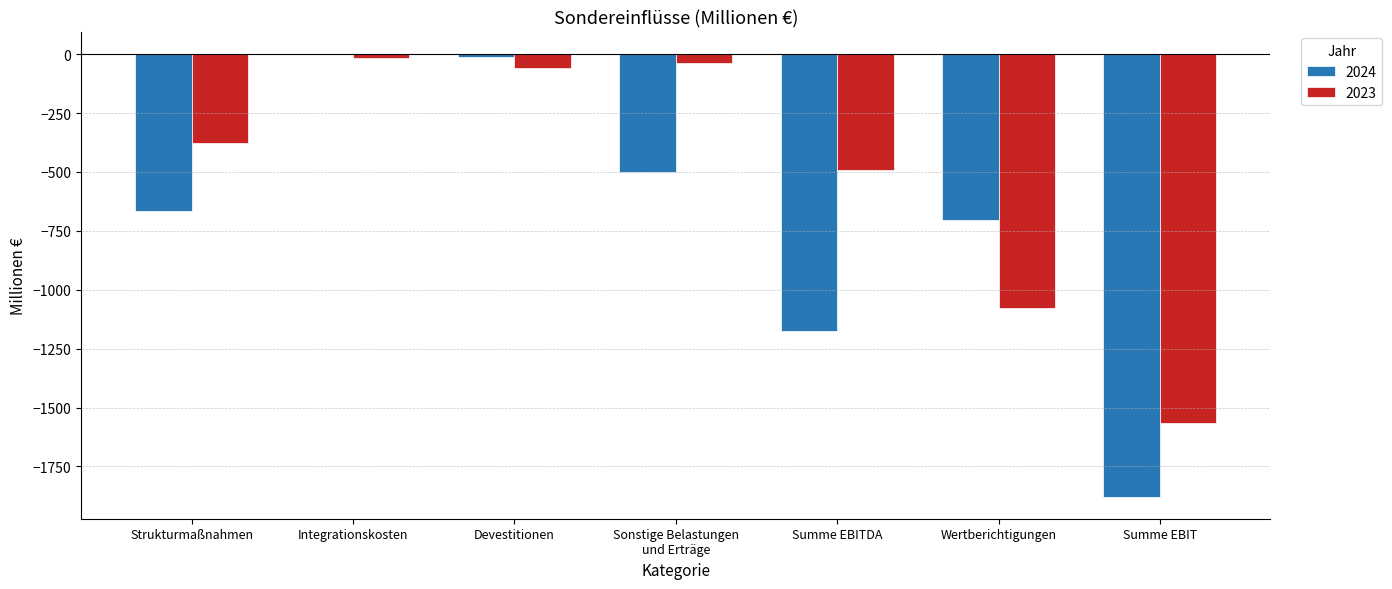

What is the total value across all series at Wertberichtigungen?

-1778